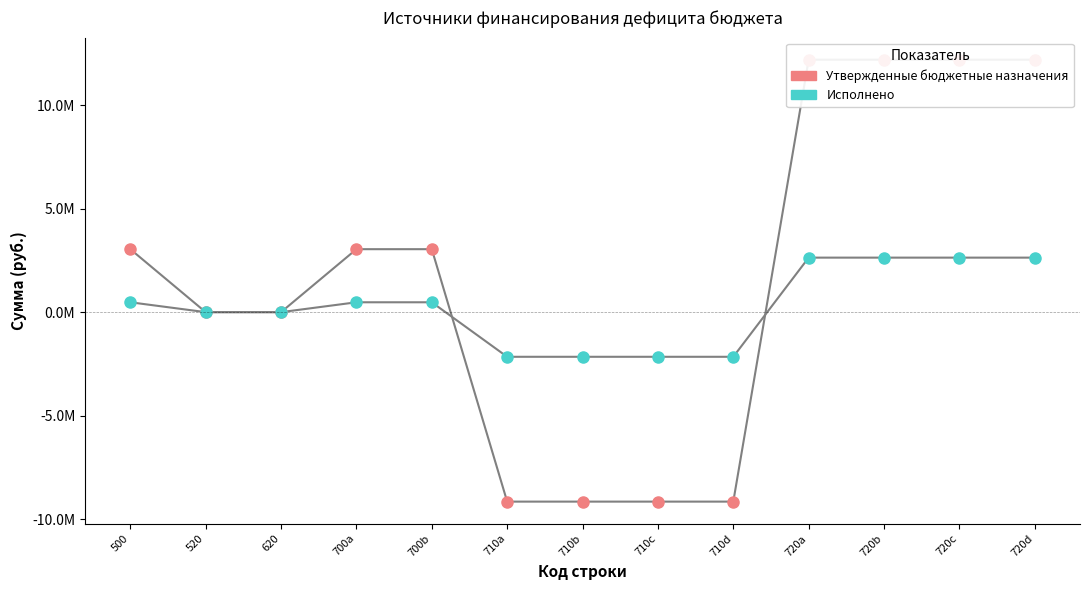

Which series has the largest total across all categories?

Утвержденные бюджетные назначения